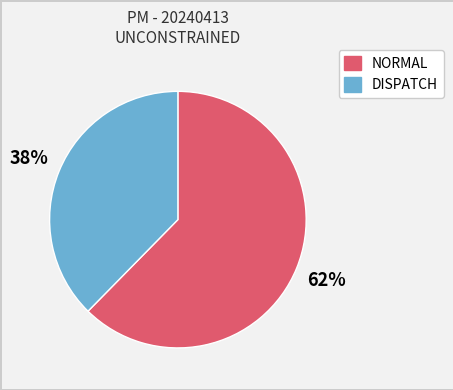

Between DISPATCH and NORMAL, which is larger?

NORMAL